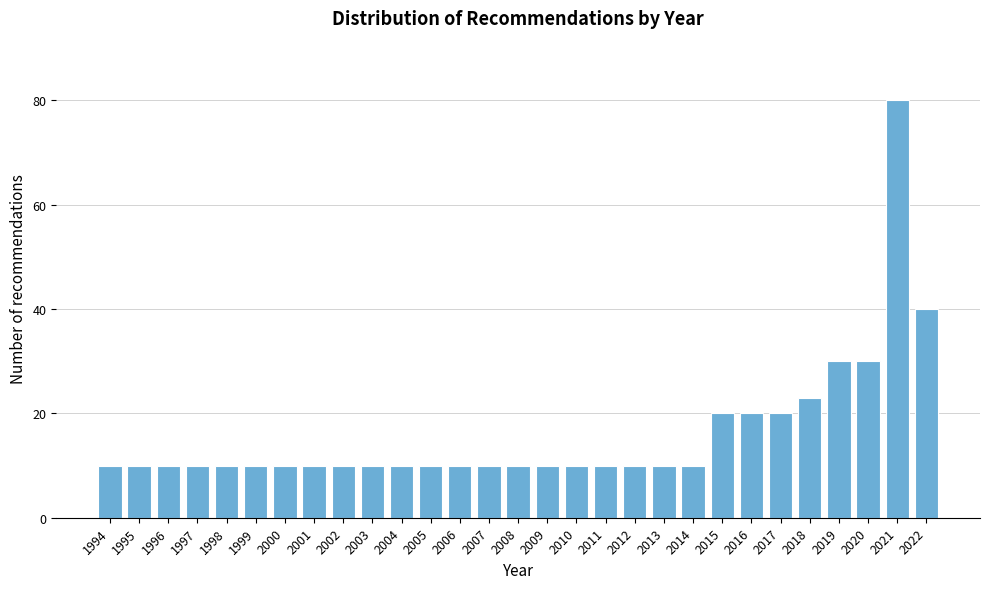

Reading right to left, extract all data points from this chart.

2022=40	2021=80	2020=30	2019=30	2018=23	2017=20	2016=20	2015=20	2014=10	2013=10	2012=10	2011=10	2010=10	2009=10	2008=10	2007=10	2006=10	2005=10	2004=10	2003=10	2002=10	2001=10	2000=10	1999=10	1998=10	1997=10	1996=10	1995=10	1994=10